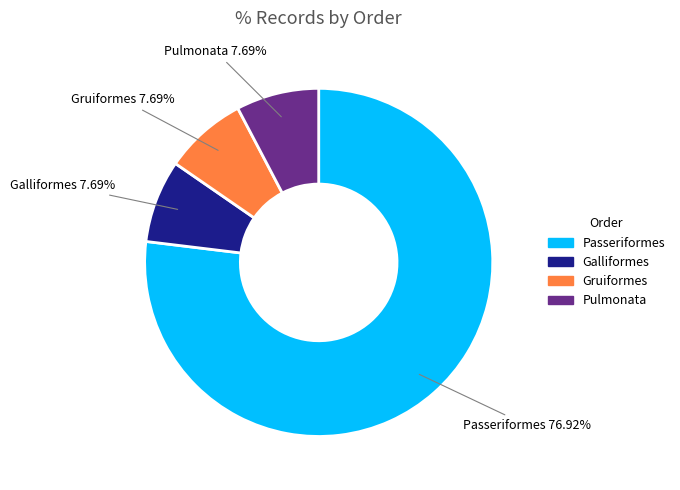

Which slice is the largest?

Passeriformes